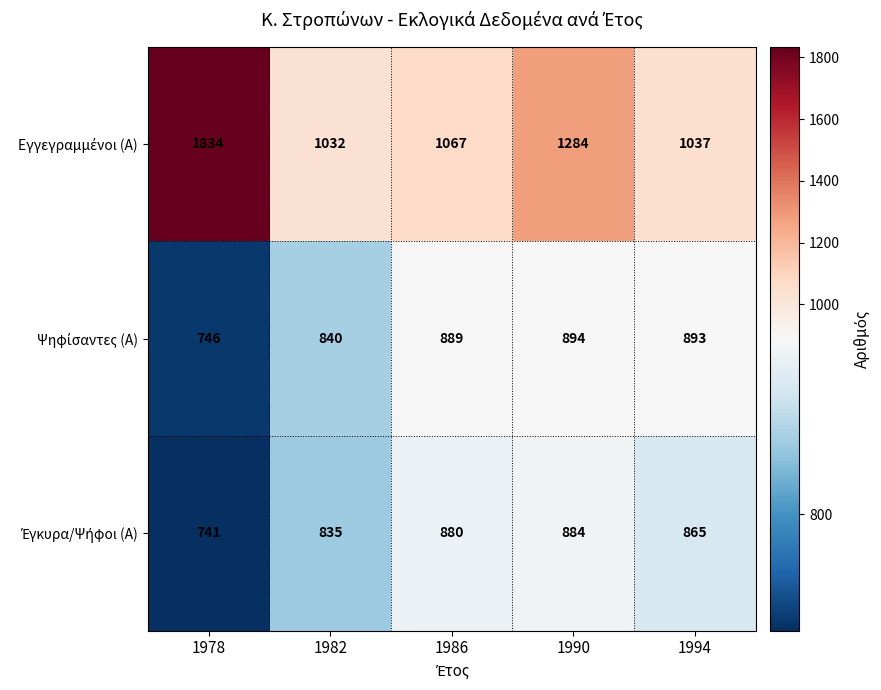

What is the difference between the highest and lowest values at 1990?

400